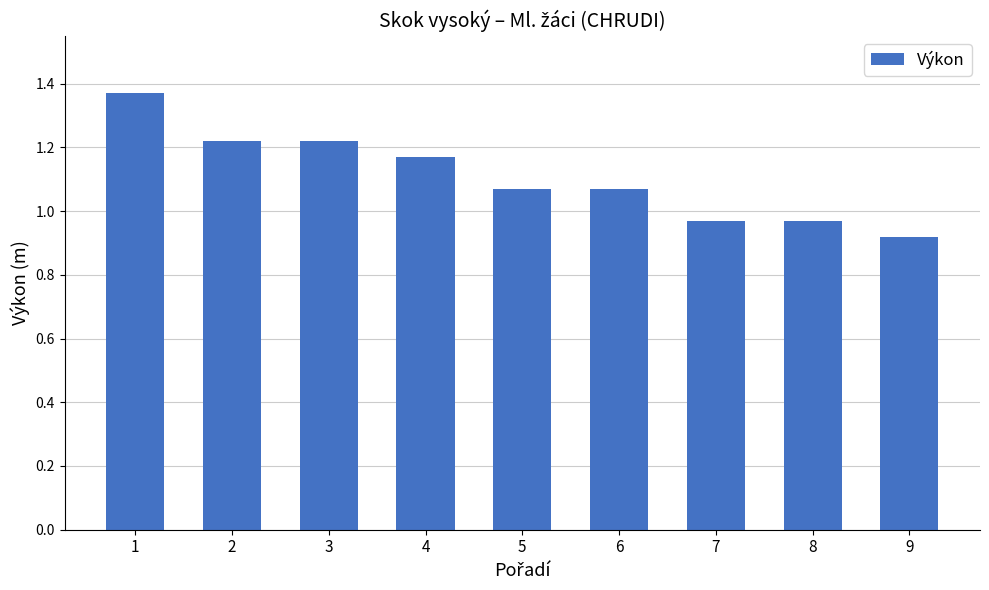

True or false: the data shows 1.7 at 5.

False